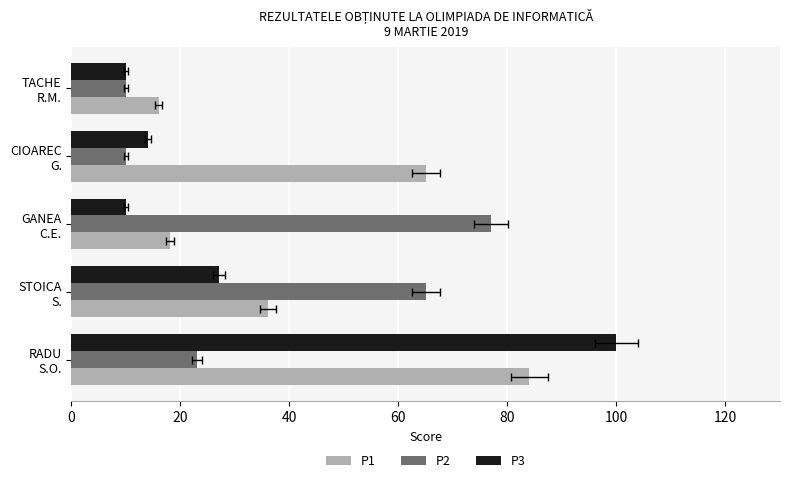

Which series changed the most between STOICA S. and TACHE R.M.?

P2